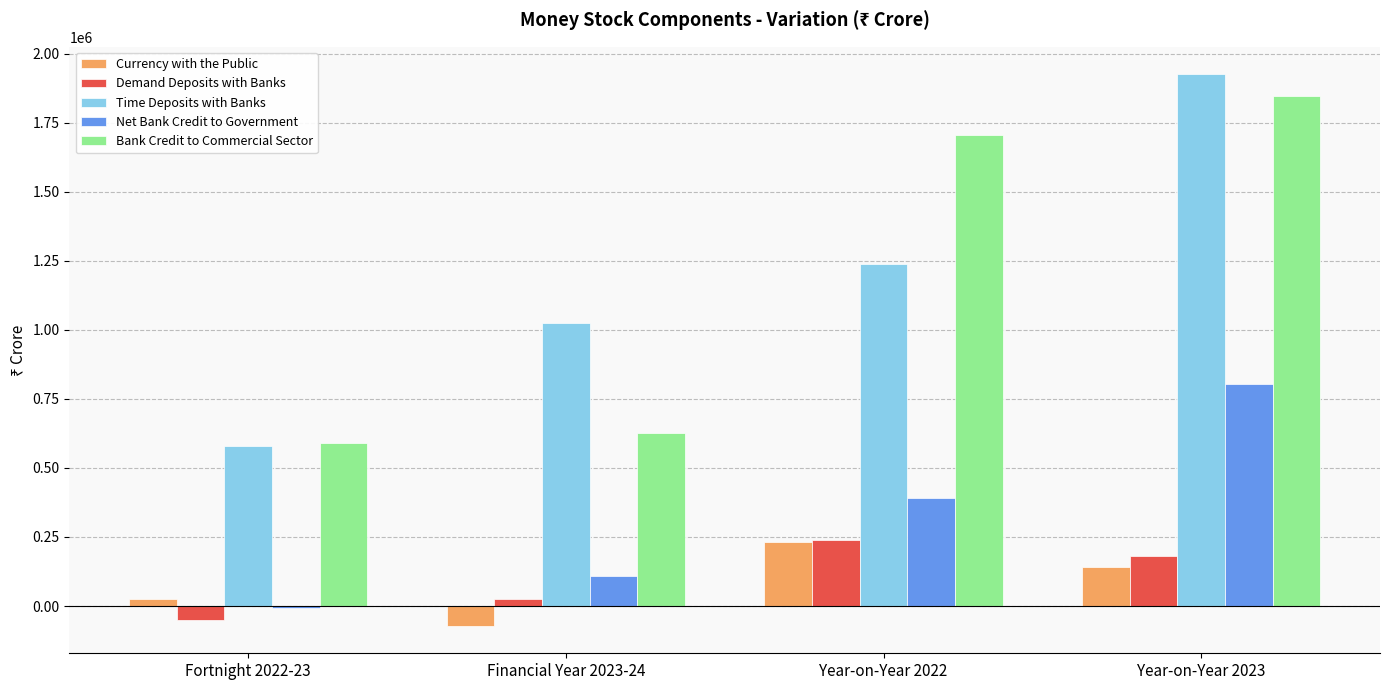

How many groups of bars are there?

4